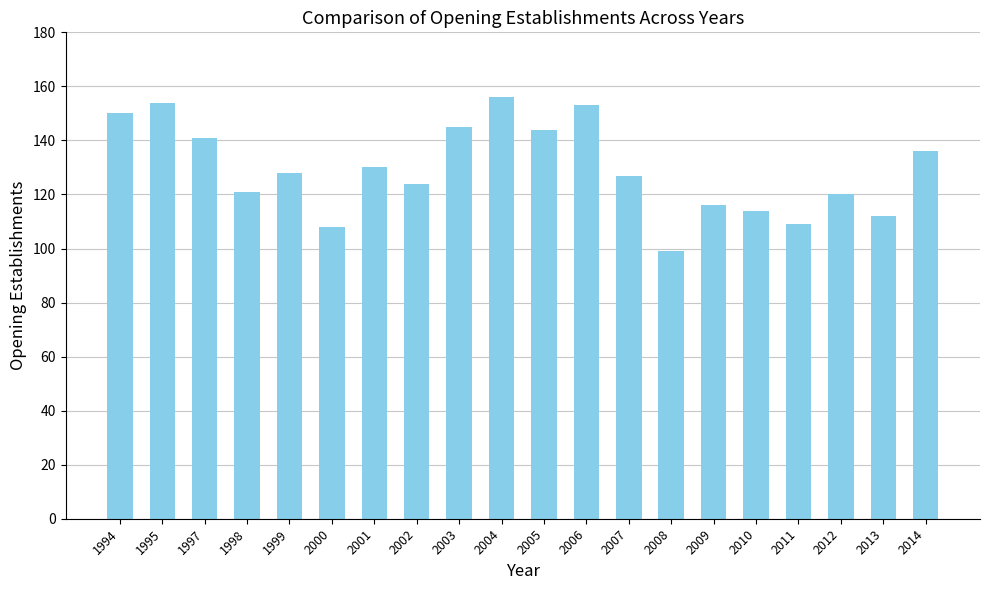

What is the sum of the values at 2003 and 1999?

273